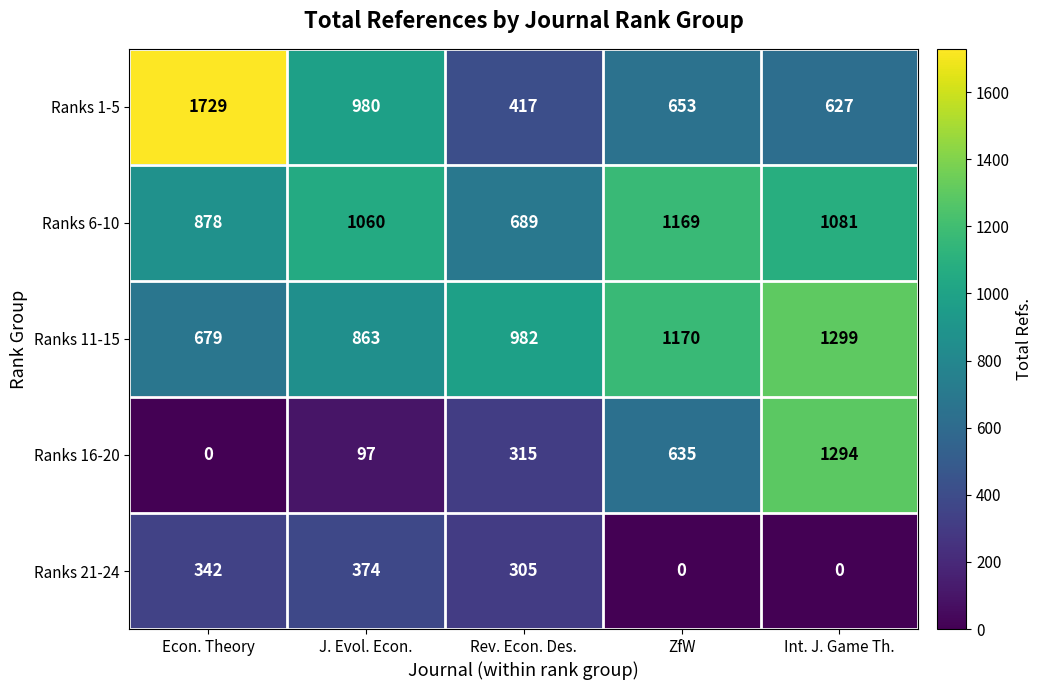

How many categories are shown in the chart?

5